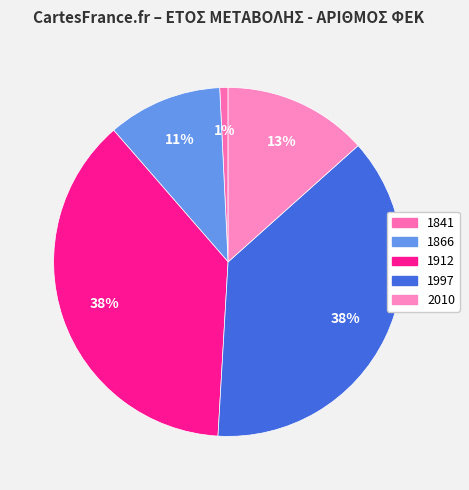

How many slices are in this pie chart?

5